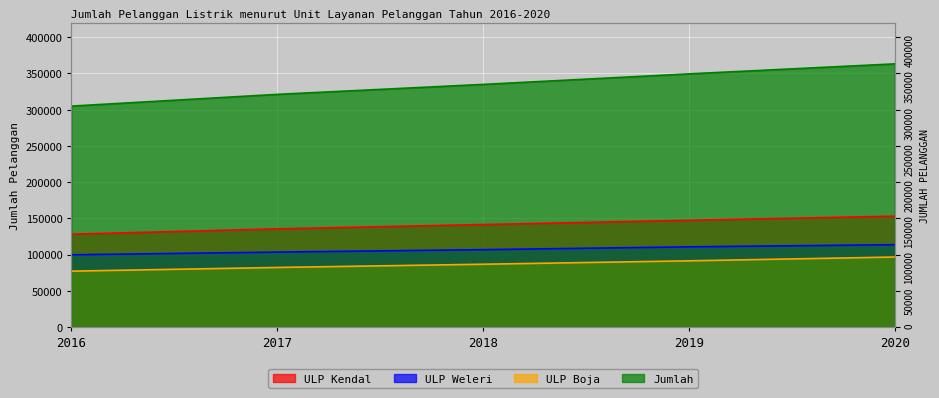

How many distinct data groups are displayed?

4